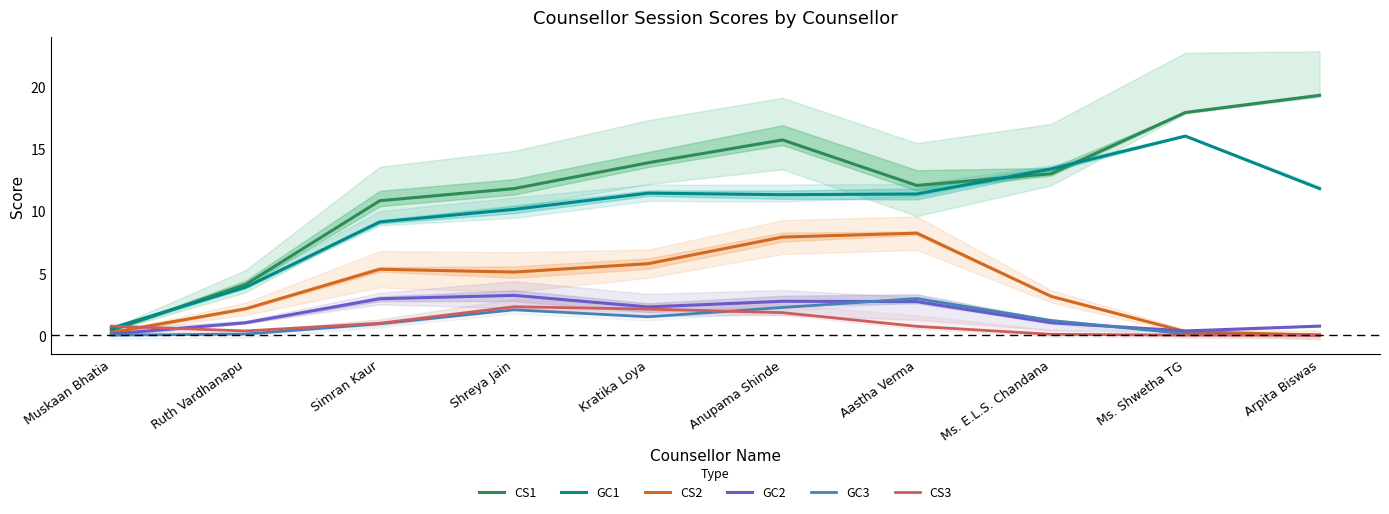

What are all the series names shown in the legend?

CS1, GC1, CS2, GC2, GC3, CS3